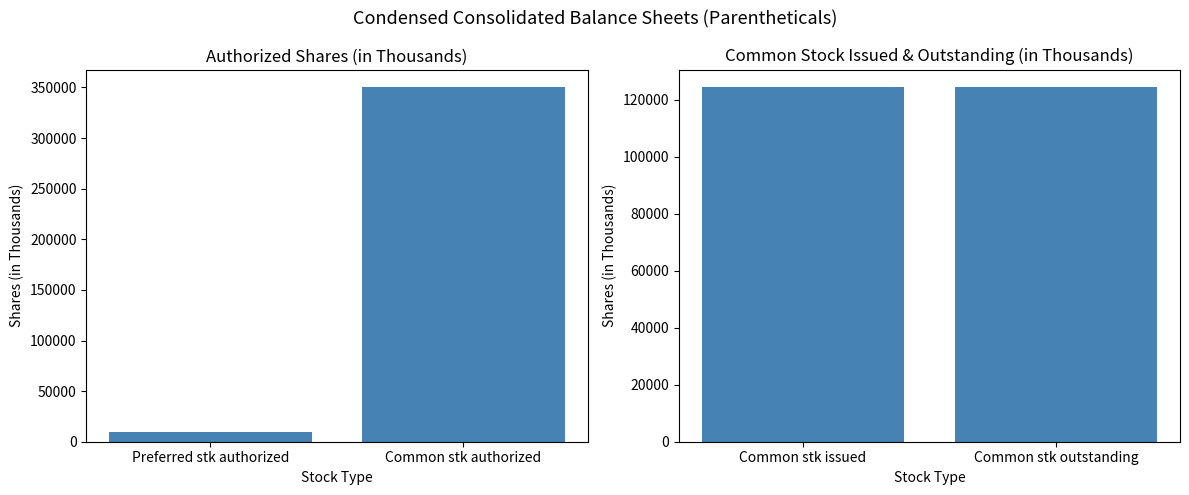

Rank the series at Common stk authorized from lowest to highest value.

Issued & Outstanding Shares, Authorized Shares